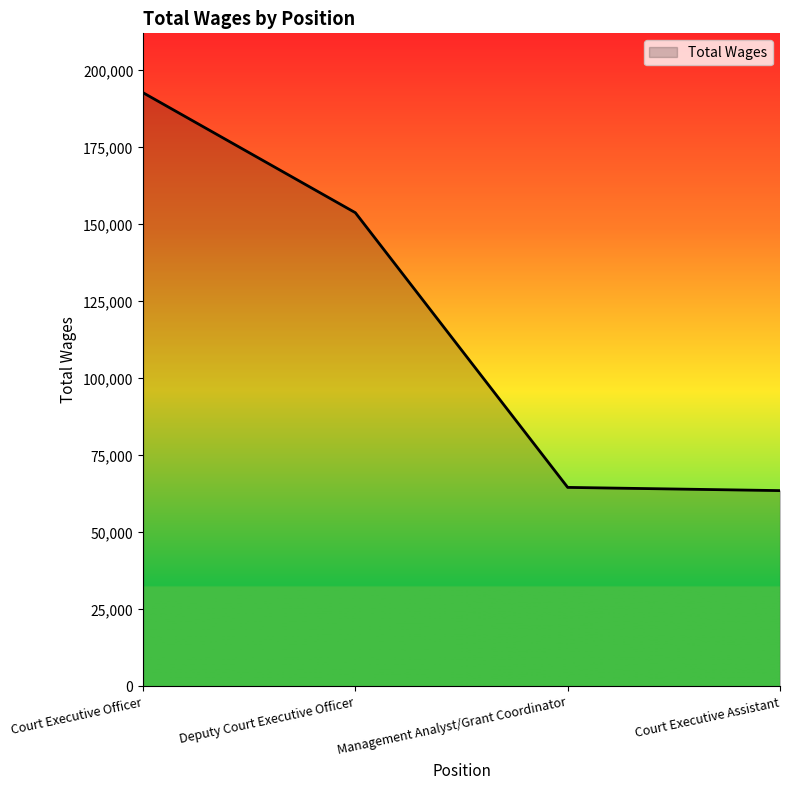

Approximately how many times larger is the value at Deputy Court Executive Officer compared to Court Executive Assistant?

2.4